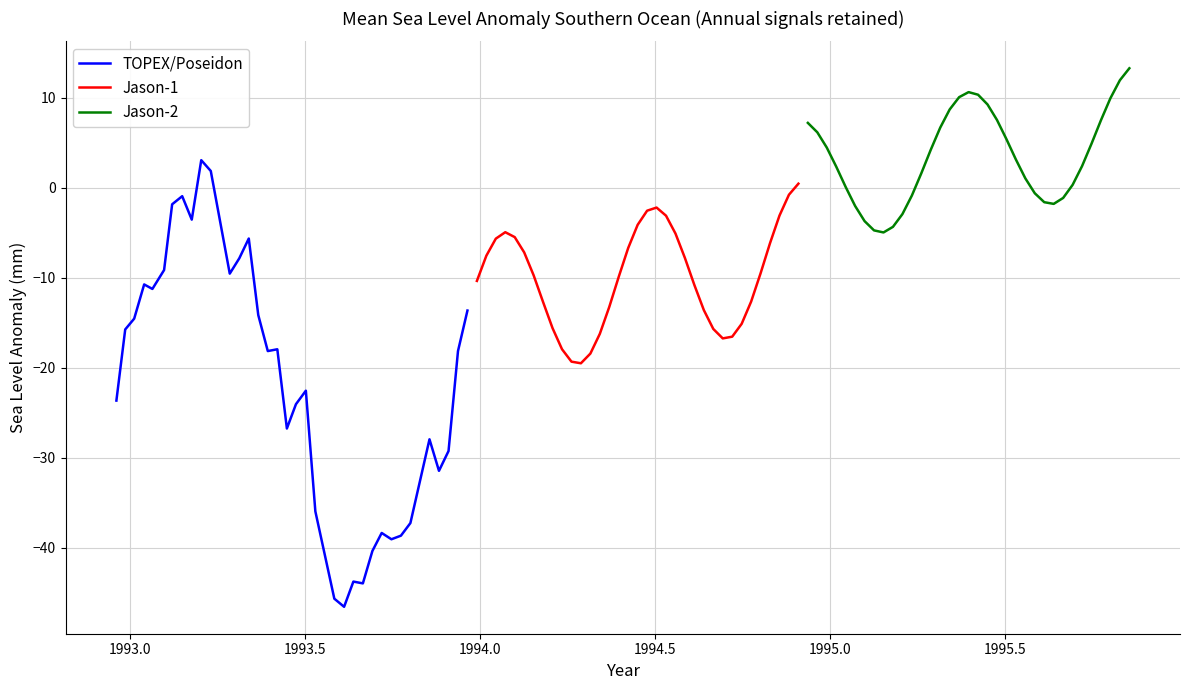

Which series has the largest total across all categories?

Jason-2